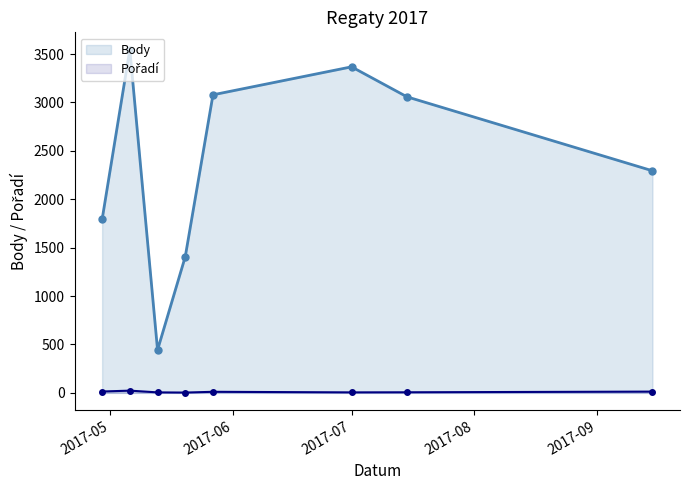

What is the average value of the Pořadí series?

10